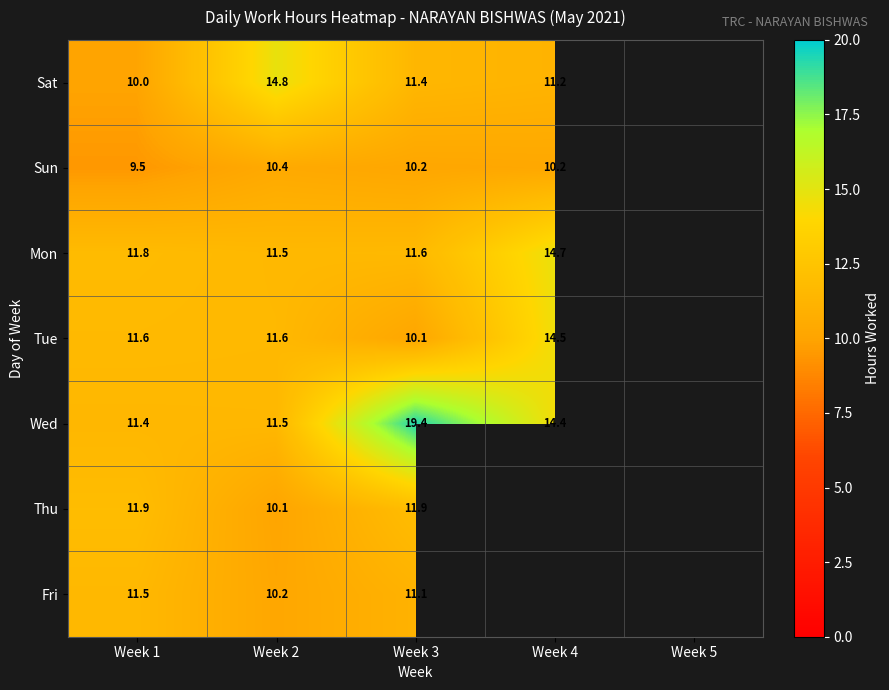

The Fri series shows 10.2 at Week 2. True or false?

True